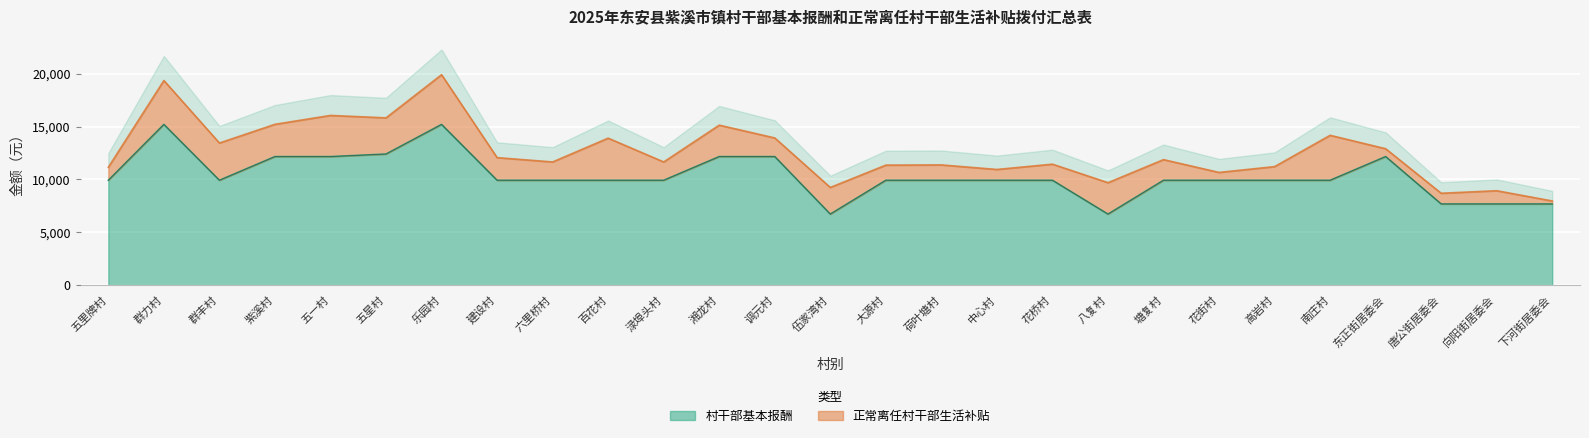

What is the approximate value at 建设村?

9920